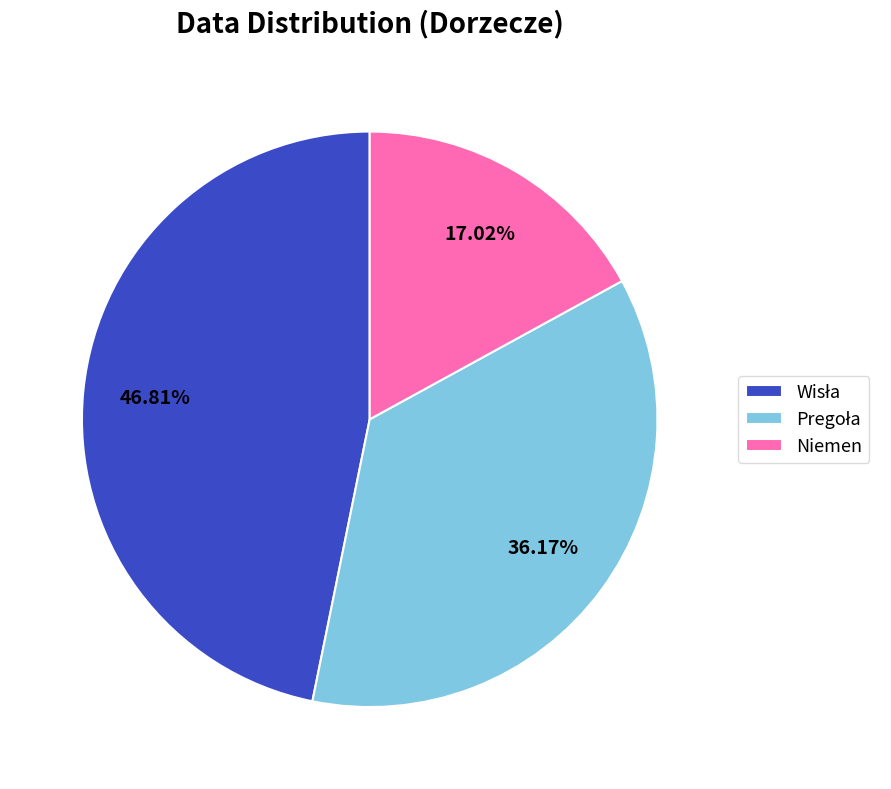

To the nearest percent, what percentage of the pie is Niemen?

17%